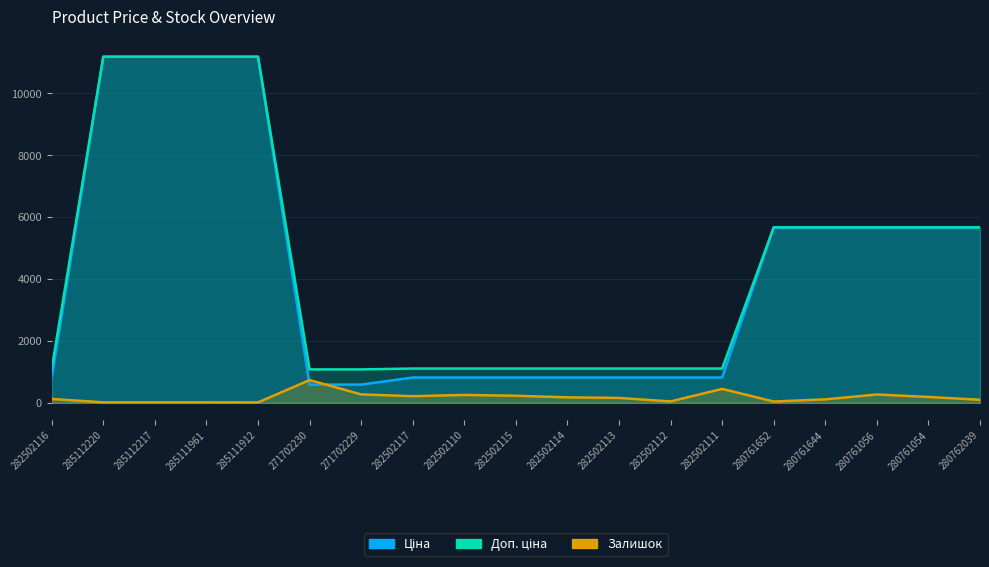

Read the Ціна value at 271702229.

589.9